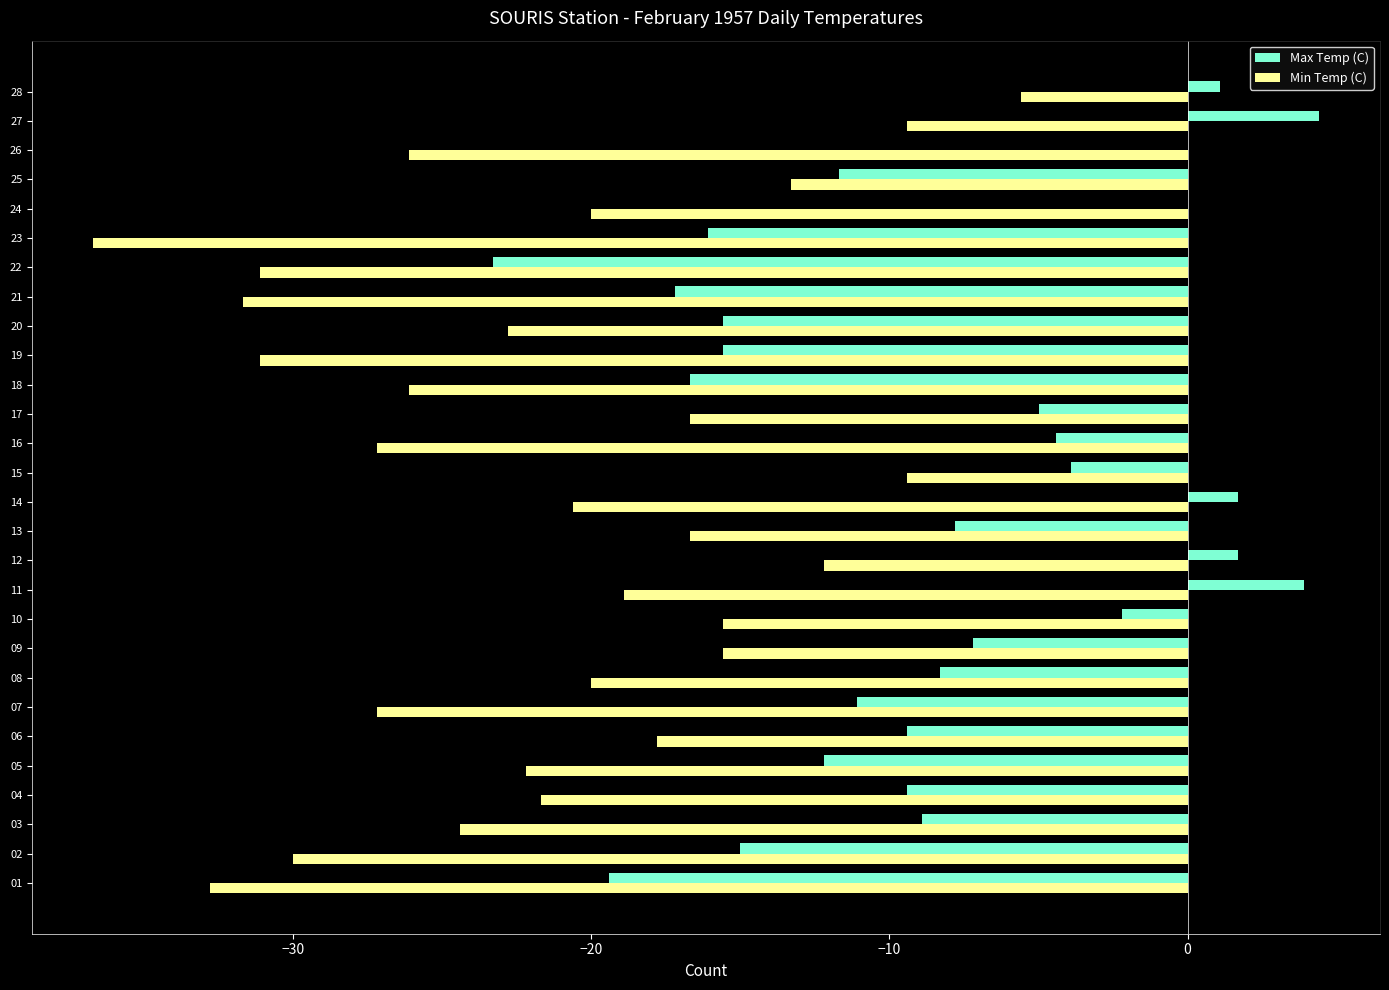

Is the value of Max Temp (C) at 23 greater than the value of Min Temp (C) at 16?

Yes